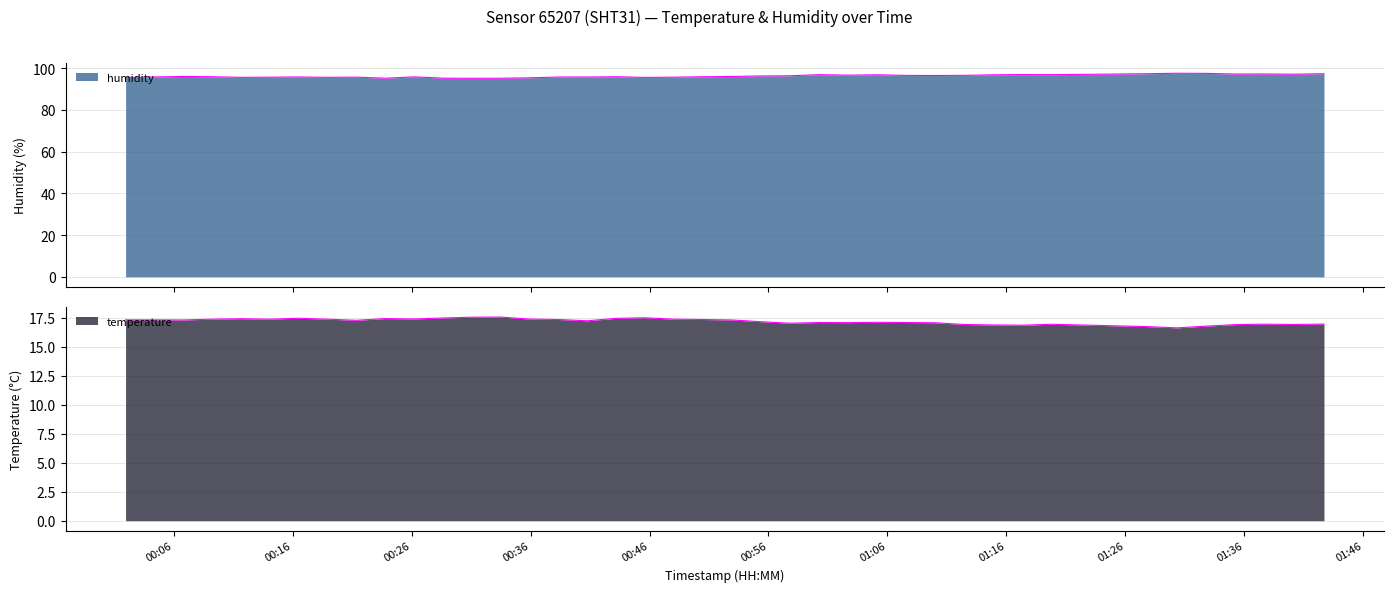

Reading left to right, transcribe all the data shown in this chart.

humidity: 2023-09-12T00:01:57=95.5	2023-09-12T00:04:23=95.7	2023-09-12T00:06:48=96.0	2023-09-12T00:09:14=95.8	2023-09-12T00:11:39=95.5	2023-09-12T00:14:04=95.6	2023-09-12T00:16:30=95.7	2023-09-12T00:18:55=95.5	2023-09-12T00:21:20=95.6	2023-09-12T00:23:46=95.1	2023-09-12T00:26:12=95.8	2023-09-12T00:28:38=95.2	2023-09-12T00:31:04=95.1	2023-09-12T00:33:29=95.1	2023-09-12T00:35:54=95.3	2023-09-12T00:38:20=95.7	2023-09-12T00:40:46=95.7	2023-09-12T00:43:11=95.8	2023-09-12T00:45:36=95.5	2023-09-12T00:48:04=95.6	2023-09-12T00:50:30=95.8	2023-09-12T00:52:57=96.0	2023-09-12T00:55:22=96.2	2023-09-12T00:57:48=96.3	2023-09-12T01:00:15=96.8	2023-09-12T01:02:41=96.6	2023-09-12T01:05:09=96.8	2023-09-12T01:07:36=96.5	2023-09-12T01:10:02=96.4	2023-09-12T01:12:29=96.5	2023-09-12T01:14:55=96.8	2023-09-12T01:17:21=96.9	2023-09-12T01:19:47=96.8	2023-09-12T01:27:48=97.3	2023-09-12T01:30:21=97.5	2023-09-12T01:32:48=97.4	2023-09-12T01:35:14=97.1	2023-09-12T01:37:39=97.2	2023-09-12T01:40:06=97.0	2023-09-12T01:42:42=97.3
temperature: 2023-09-12T00:01:57=17.3	2023-09-12T00:04:23=17.3	2023-09-12T00:06:48=17.3	2023-09-12T00:09:14=17.4	2023-09-12T00:11:39=17.4	2023-09-12T00:14:04=17.4	2023-09-12T00:16:30=17.4	2023-09-12T00:18:55=17.4	2023-09-12T00:21:20=17.3	2023-09-12T00:23:46=17.4	2023-09-12T00:26:12=17.4	2023-09-12T00:28:38=17.5	2023-09-12T00:31:04=17.5	2023-09-12T00:33:29=17.6	2023-09-12T00:35:54=17.4	2023-09-12T00:38:20=17.3	2023-09-12T00:40:46=17.2	2023-09-12T00:43:11=17.4	2023-09-12T00:45:36=17.5	2023-09-12T00:48:04=17.4	2023-09-12T00:50:30=17.3	2023-09-12T00:52:57=17.3	2023-09-12T00:55:22=17.1	2023-09-12T00:57:48=17.0	2023-09-12T01:00:15=17.1	2023-09-12T01:02:41=17.1	2023-09-12T01:05:09=17.1	2023-09-12T01:07:36=17.1	2023-09-12T01:10:02=17.1	2023-09-12T01:12:29=16.9	2023-09-12T01:14:55=16.9	2023-09-12T01:17:21=16.9	2023-09-12T01:19:47=16.9	2023-09-12T01:27:48=16.7	2023-09-12T01:30:21=16.6	2023-09-12T01:32:48=16.8	2023-09-12T01:35:14=16.9	2023-09-12T01:37:39=16.9	2023-09-12T01:40:06=16.9	2023-09-12T01:42:42=16.9